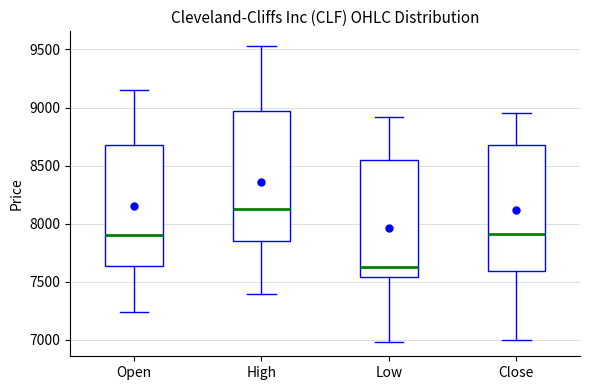

Where does the lower whisker of the box for Low end on the y-axis? The values are not printed on the chart, so give them approximately, as read against the axis.

7000